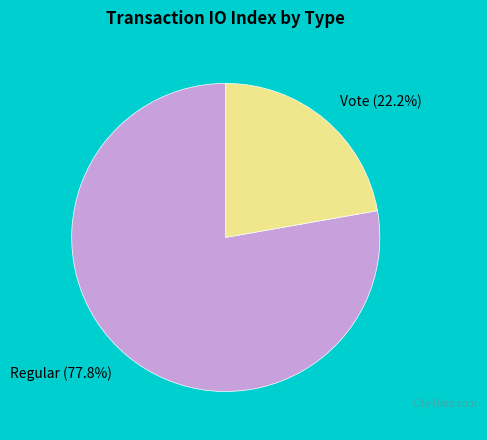

What is the ratio of the value at Vote to the value at Regular?

0.3